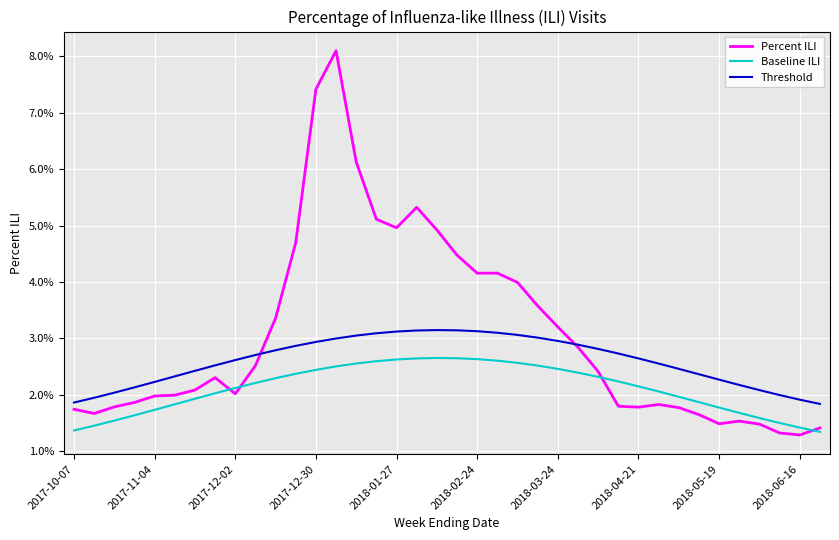

Is this an area chart (filled region under the line)?

No